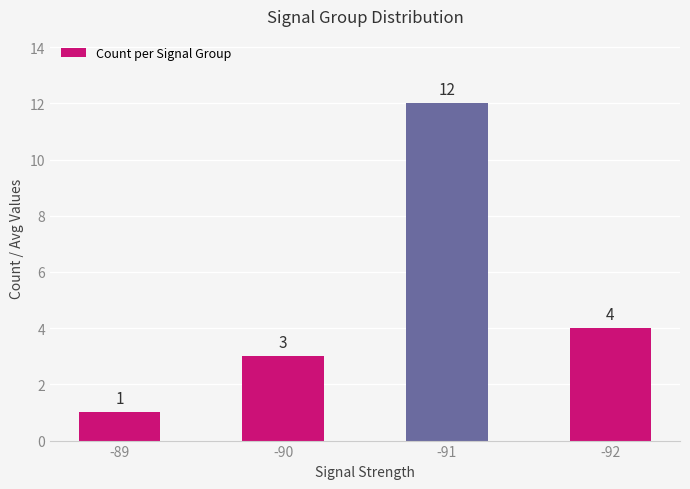

Rank the categories by value from lowest to highest.

-89, -90, -92, -91